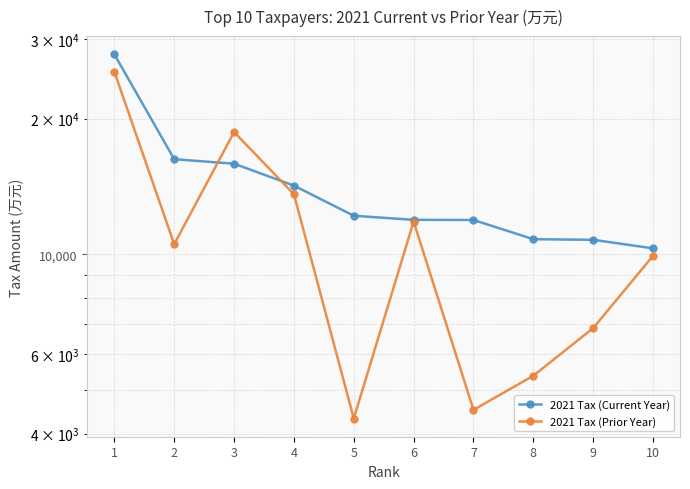

The value of 2021 Tax (Current Year) at 9 is 10766.0. True or false?

True